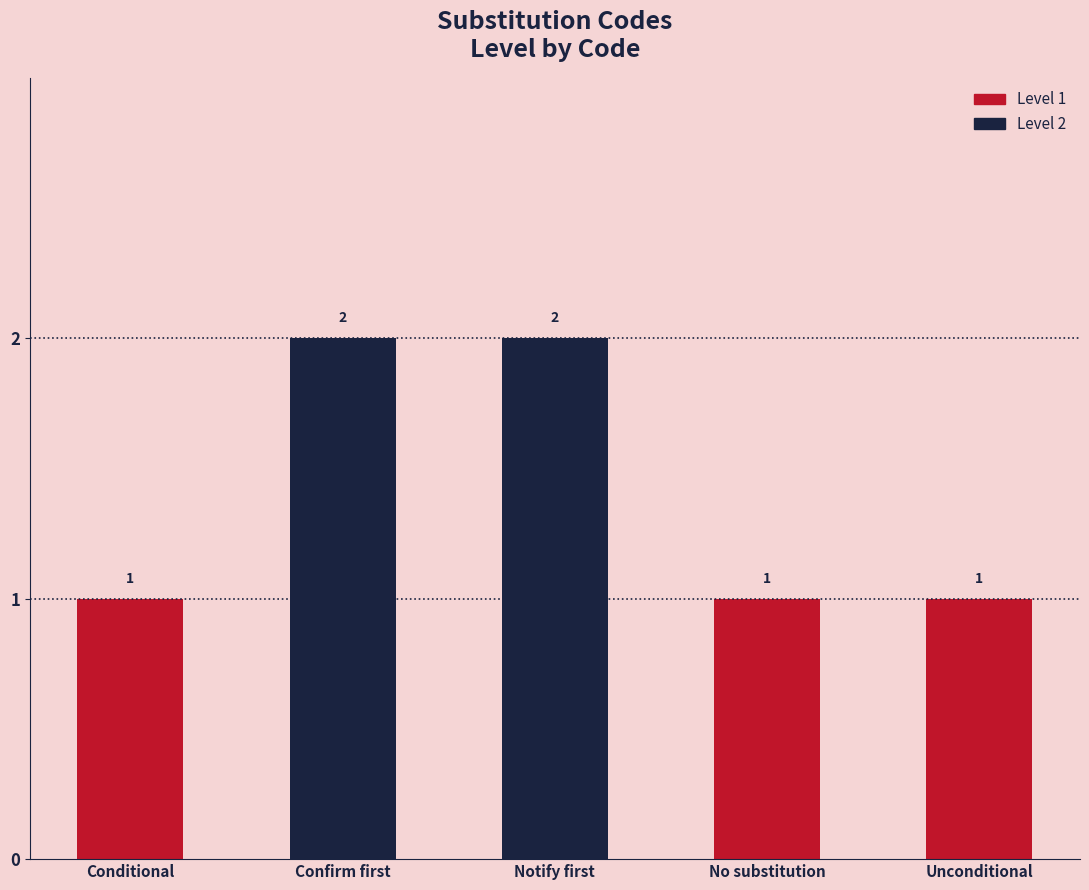

Is it true that the value at NOSUB is 1?

True